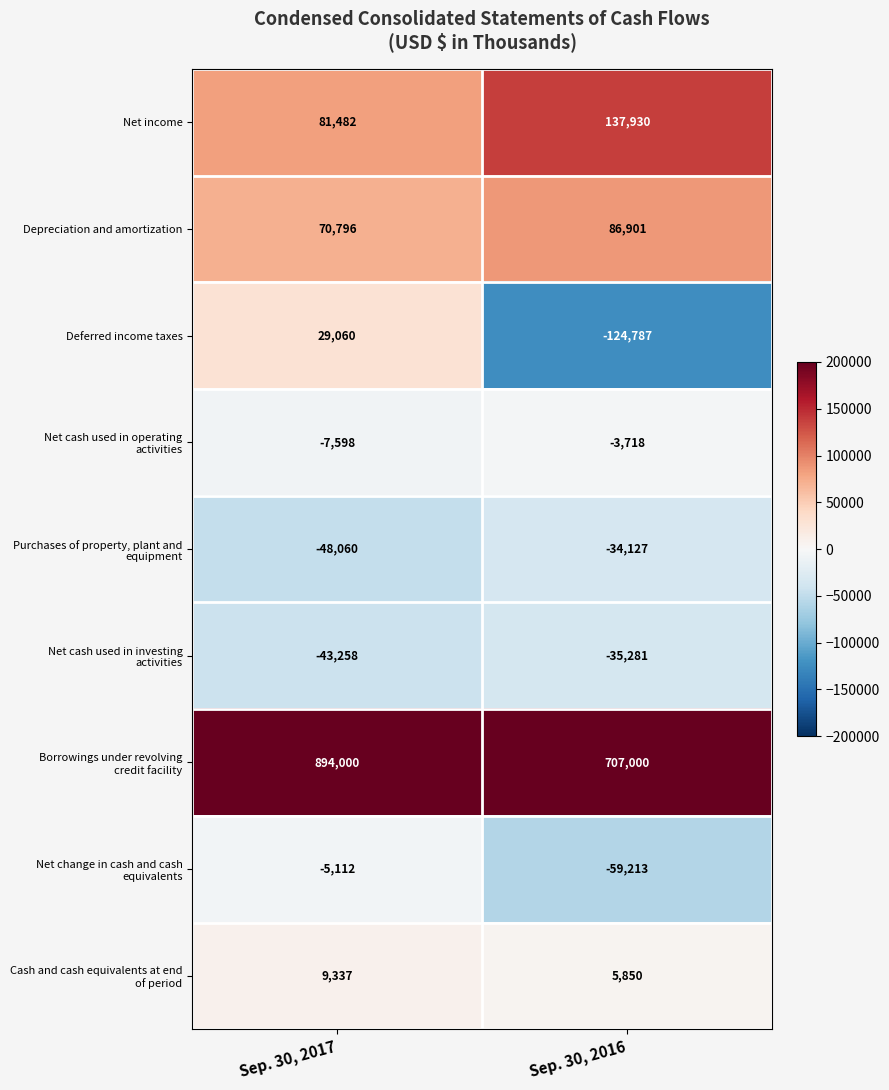

What is the spread (max minus min) of values at Sep. 30, 2017?

942060